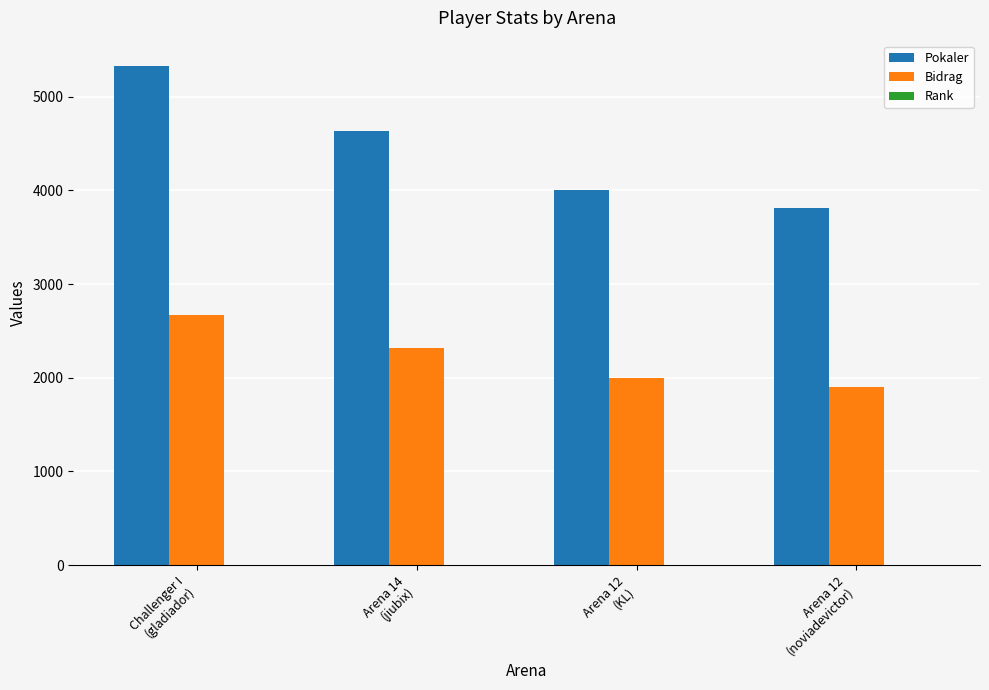

Between Arena 14
(jiubix) and Arena 12
(KL), which series saw the biggest shift?

Pokaler